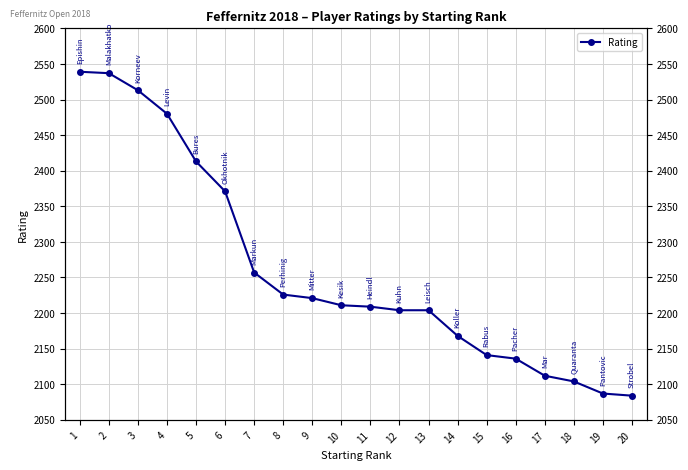

True or false: the data has more than 0 interior local peaks.

False